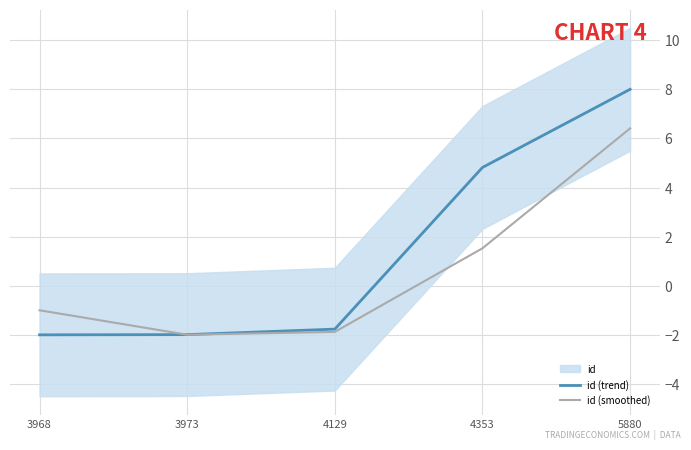

At which category does the chart reach its peak across all series?

5880